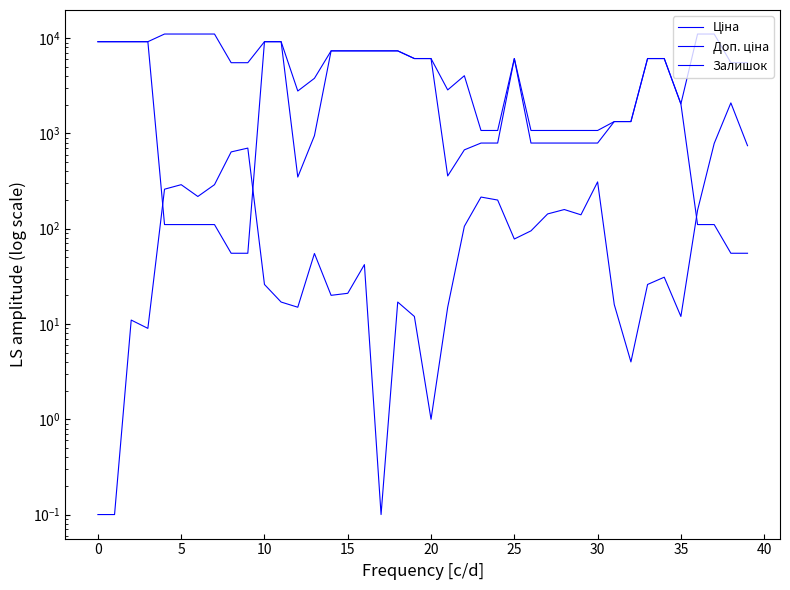

What is the difference between the maximum and minimum values in the Ціна series?

9129.8